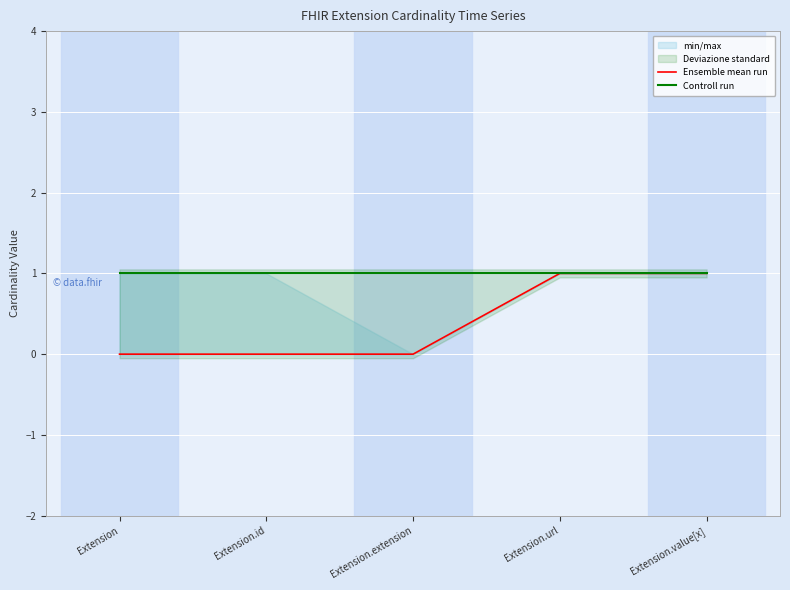

What position from the right is Extension.url?

2